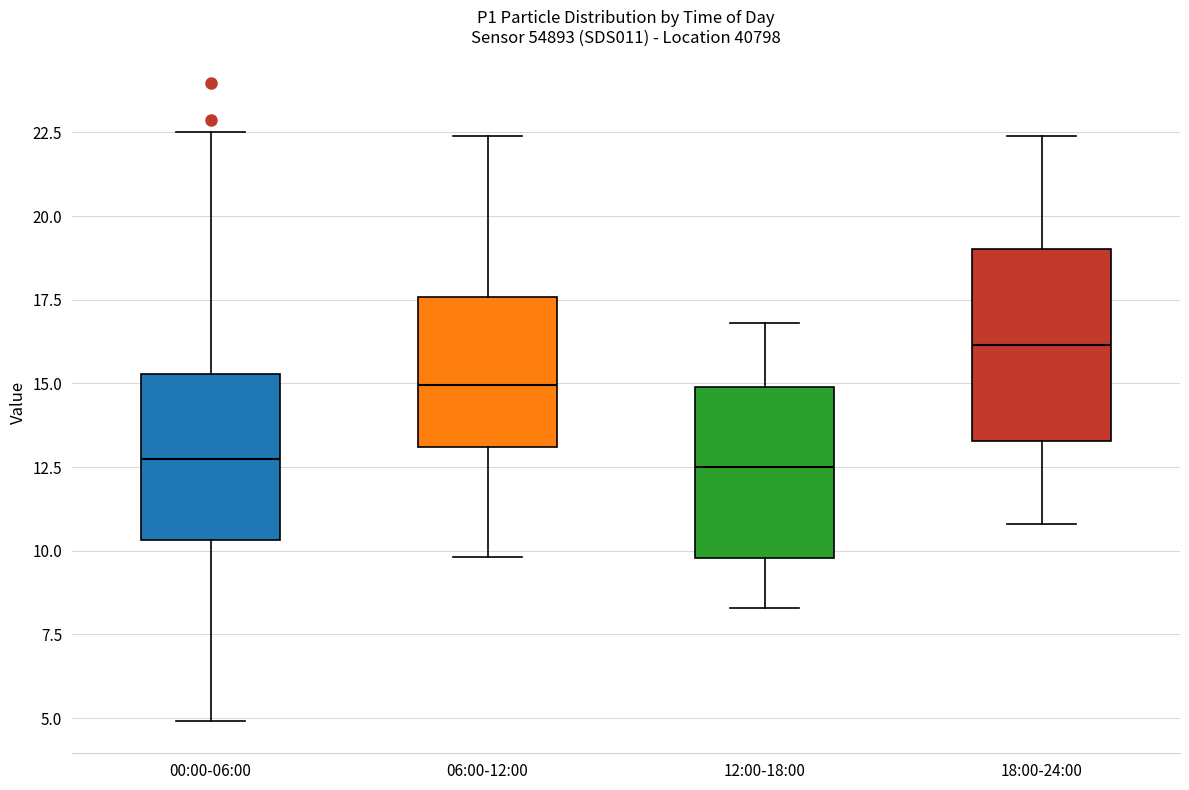

Reading left to right, transcribe this box plot: for each box, give where its median line is, the range the box spans, and where its two whiskers end, as read against the y-axis. The values are not printed on the chart, so give them approximately, as read against the axis.

00:00-06:00: median 12.5, box 10.5 to 15.5, whiskers 5.0 to 22.5
06:00-12:00: median 15.0, box 13.0 to 17.5, whiskers 10.0 to 22.5
12:00-18:00: median 12.5, box 10.0 to 15.0, whiskers 8.5 to 17.0
18:00-24:00: median 16.0, box 13.5 to 19.0, whiskers 11.0 to 22.5